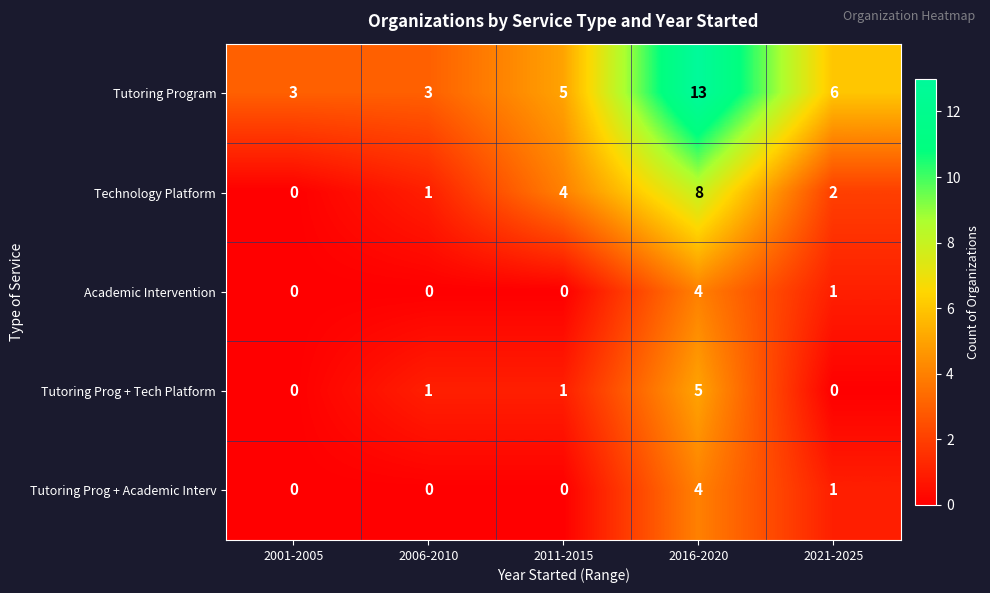

At which category is the sum across all series the highest?

2016-2020